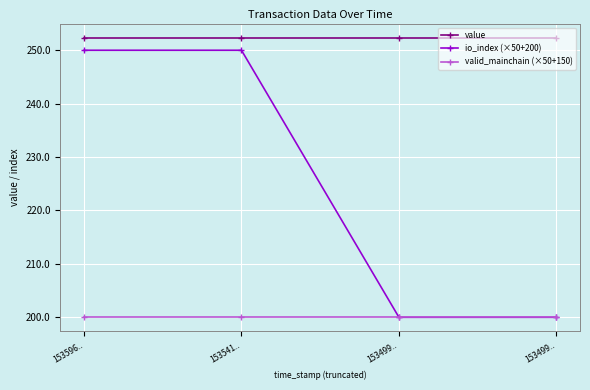

Does the chart display data point markers on the line(s)?

Yes